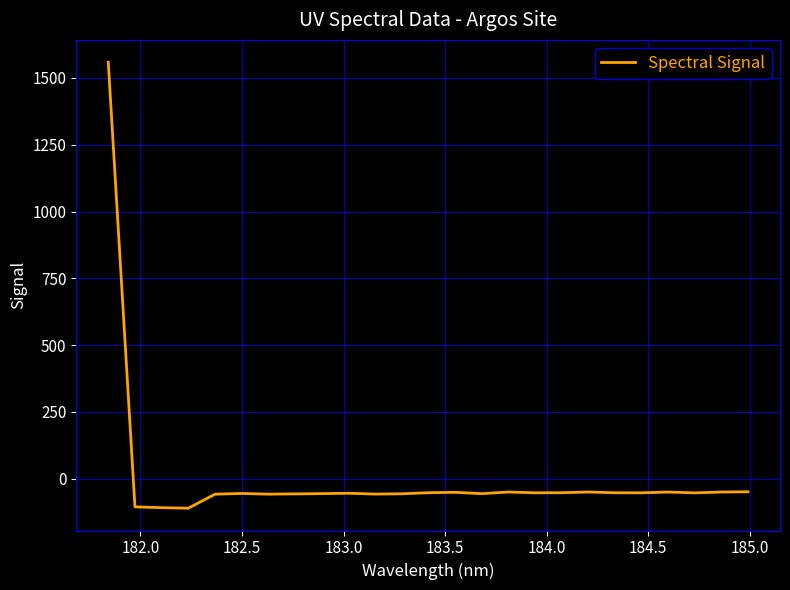

How many positive values are there?

1